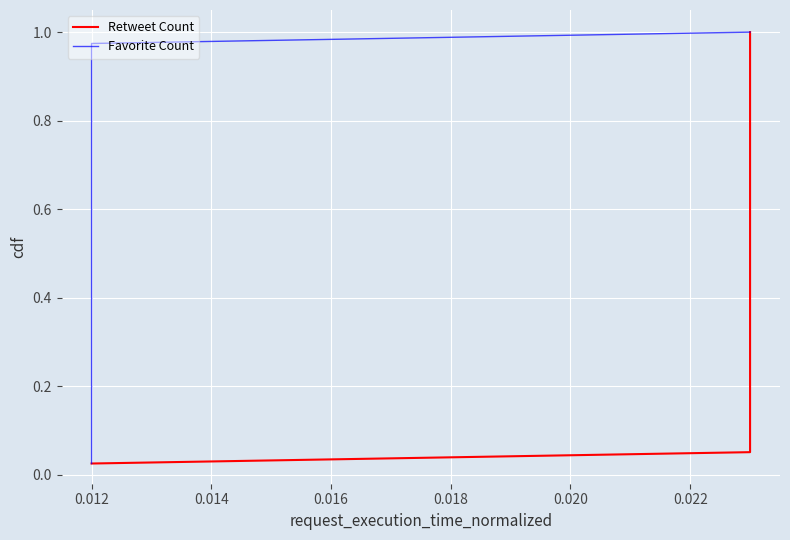

What is the value of the Favorite Count point at the 9th from the left?

0.2